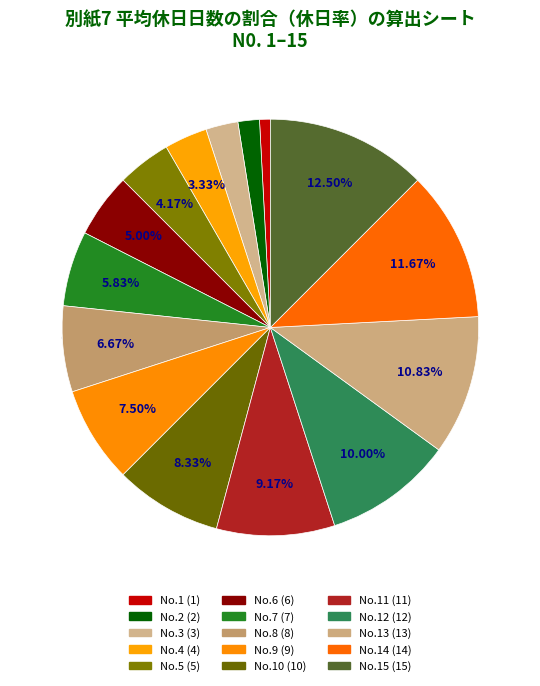

To the nearest percent, what portion does 11 represent?

9%